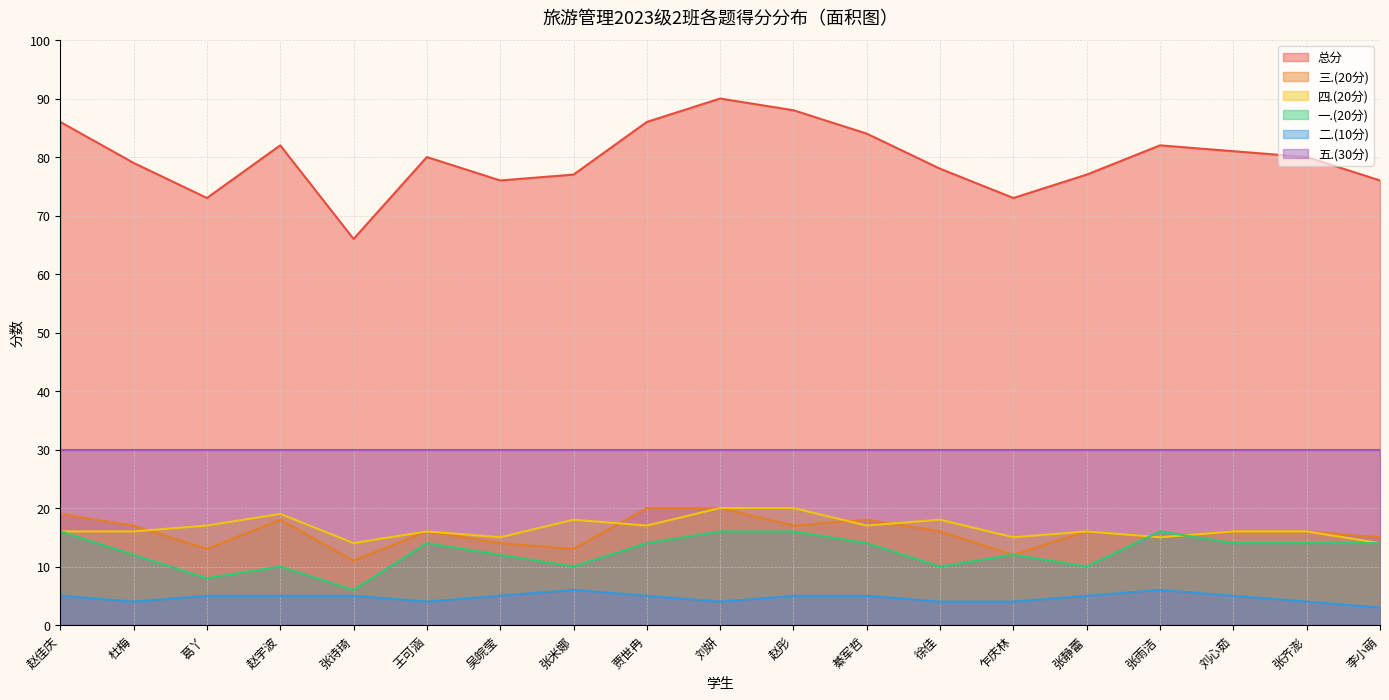

How many 一.(20分) values are between 10 and 14?

13